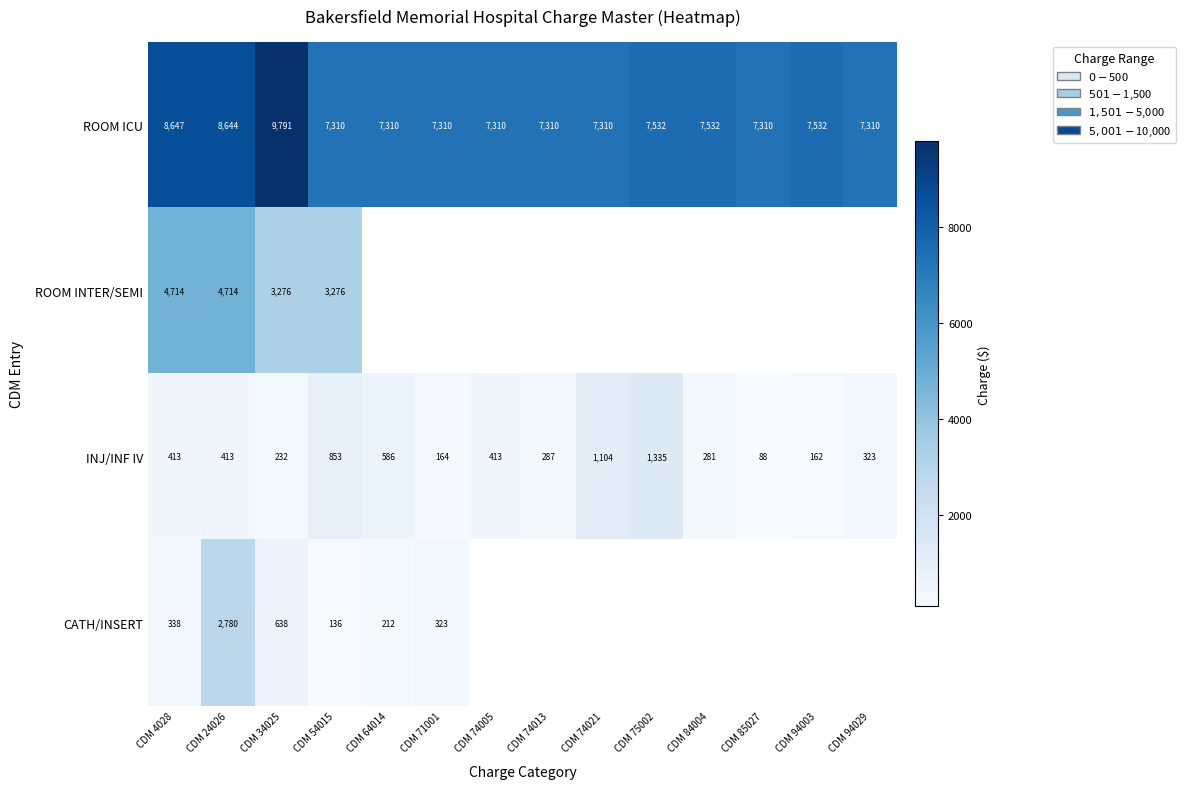

Is the value of INJ/INF IV at CDM 4028 greater than the value of ROOM ICU at CDM 74005?

No